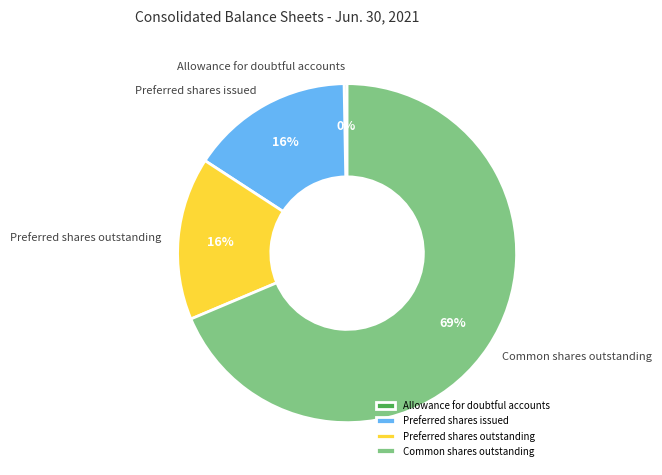

To the nearest percent, what is the difference between the largest and smallest slice percentages?

68%